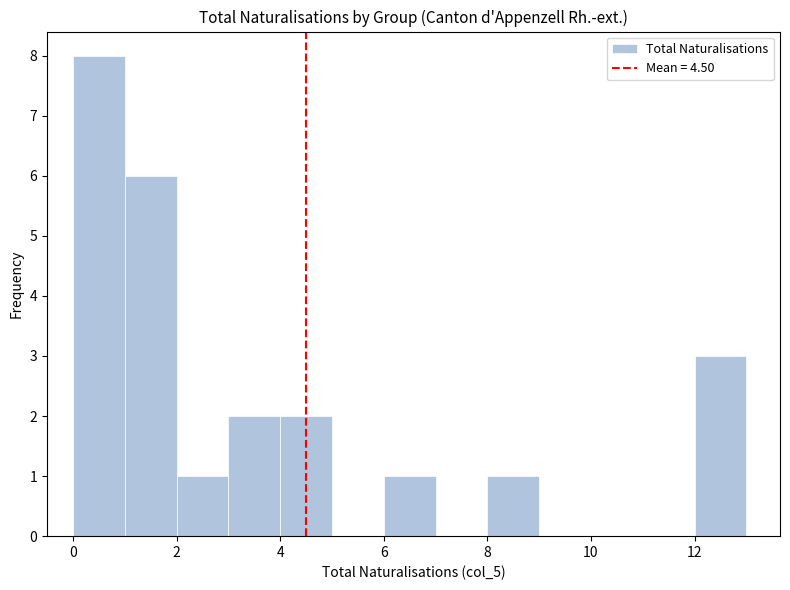

How tall is the bar that spans 1 to 2 on the x-axis? The values are not printed on the chart, so give them approximately, as read against the axis.

6